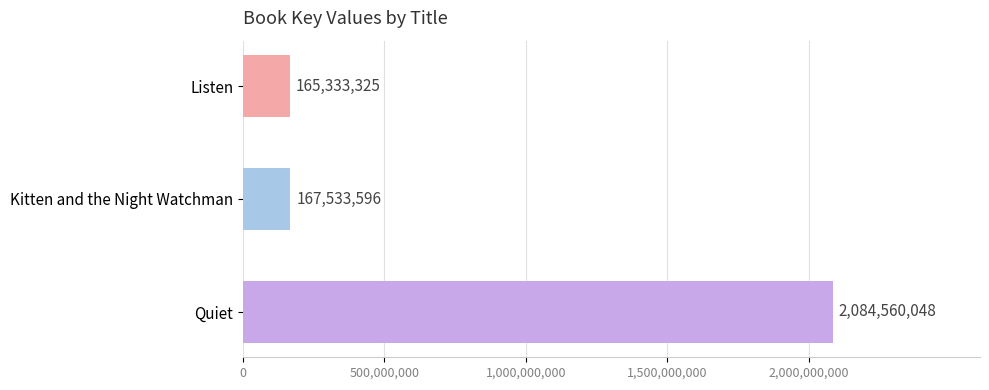

Rank the categories by value from lowest to highest.

Listen, Kitten and the Night Watchman, Quiet